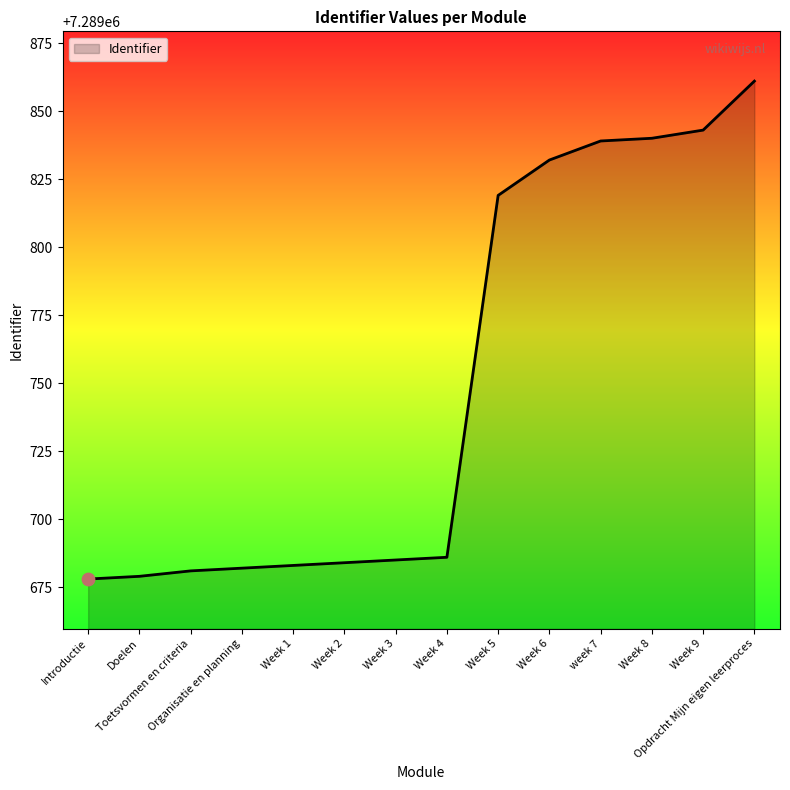

Which has a higher value, Week 8 or Week 9?

Week 9